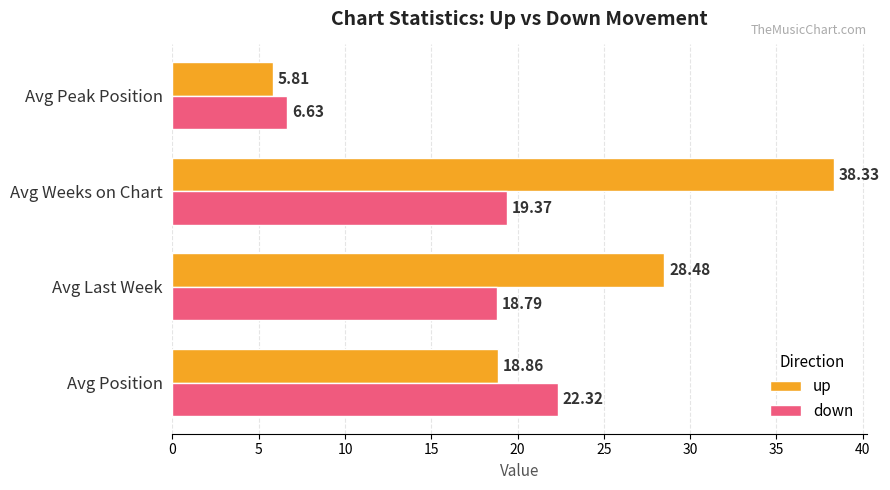

Which label corresponds to the largest value in the chart?

Avg Weeks on Chart